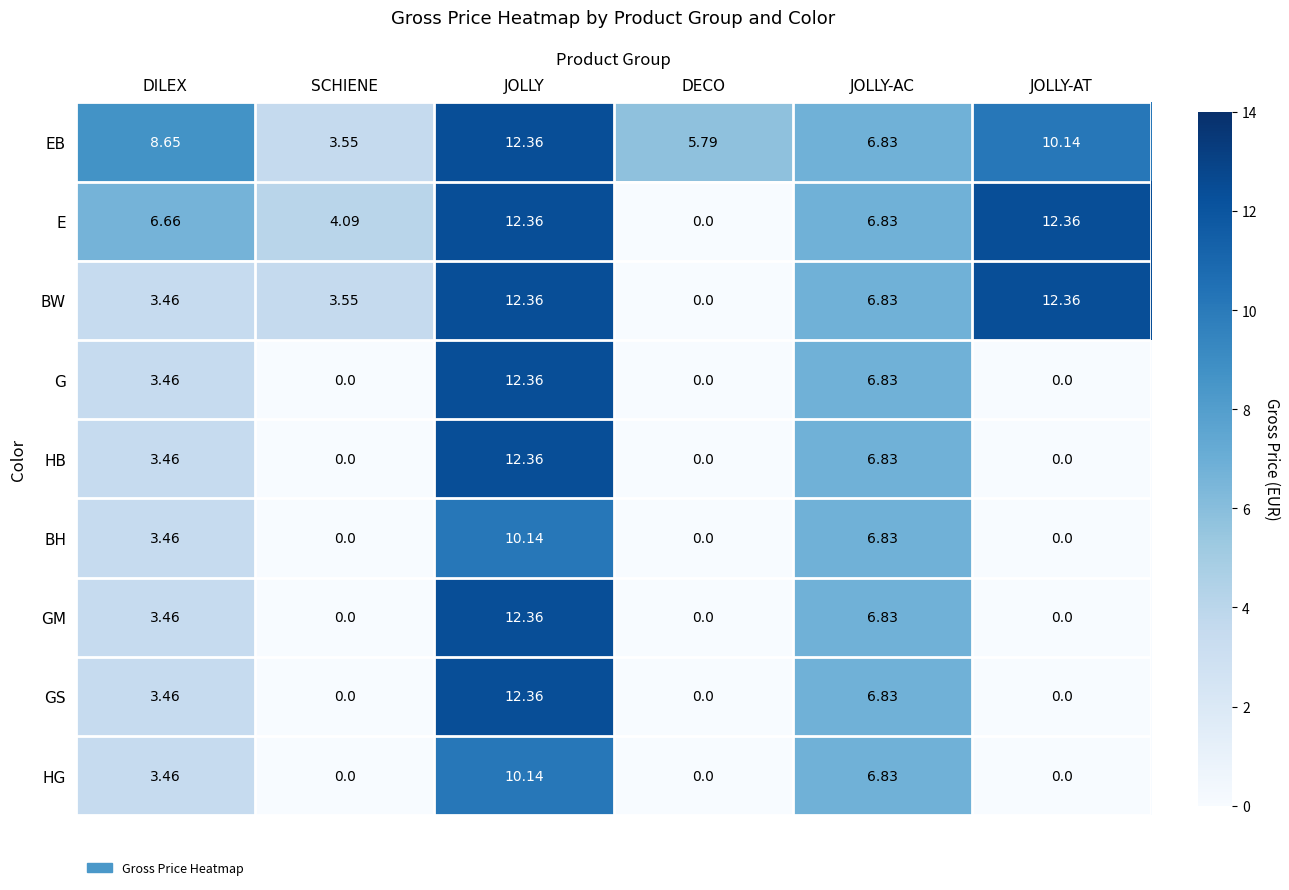

At how many categories does at least one series exceed 3?

6